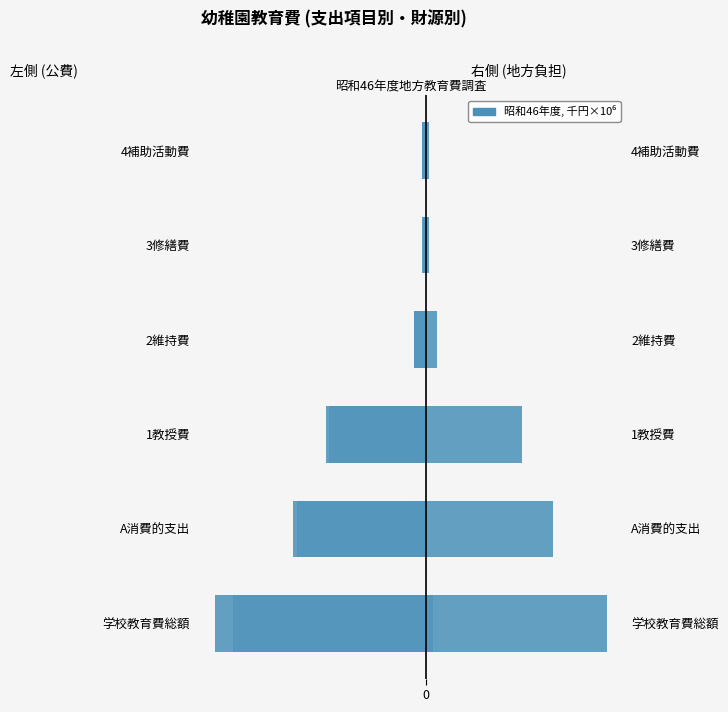

Reading right to left, extract all data points from this chart.

公費合計: -0.6	-0.5	-1.7	-14.5	-19.2	-30.7
地方債・寄付金以外の公費: -0.6	-0.4	-1.7	-14.1	-18.7	-28.1
市町村支出金: 0.6	0.4	1.7	14.0	18.5	26.3
都道府県支出金: 0.0	0.0	0.0	0.1	0.2	1.0